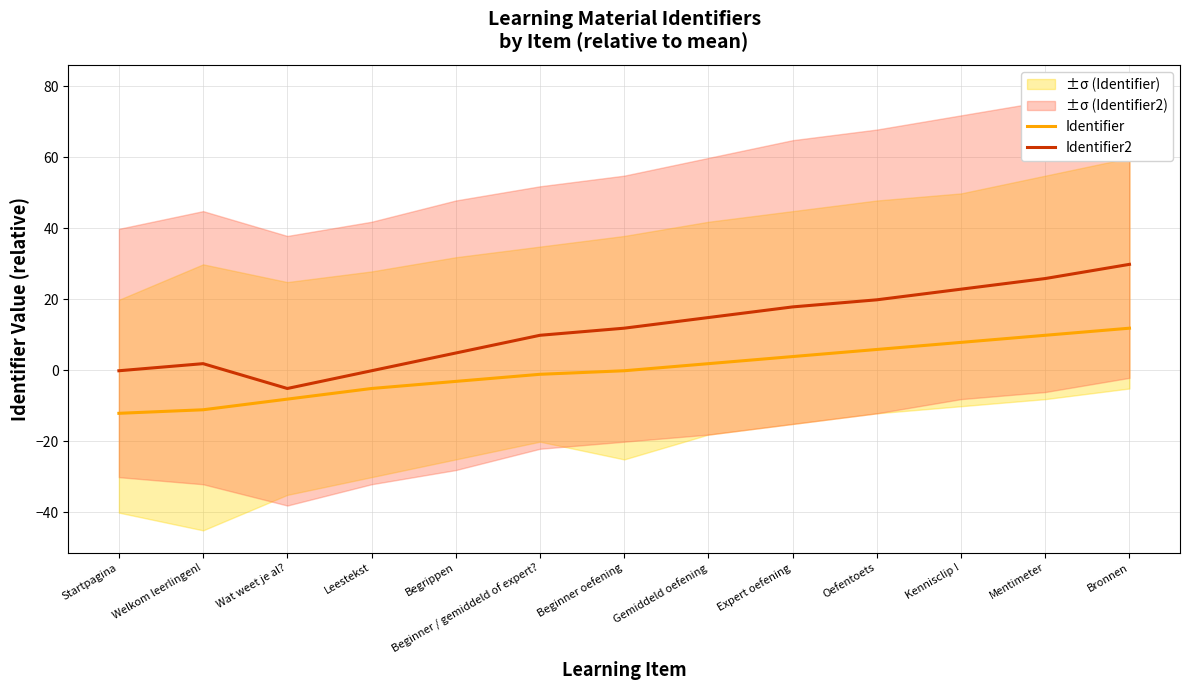

How many lines are shown in the chart?

2